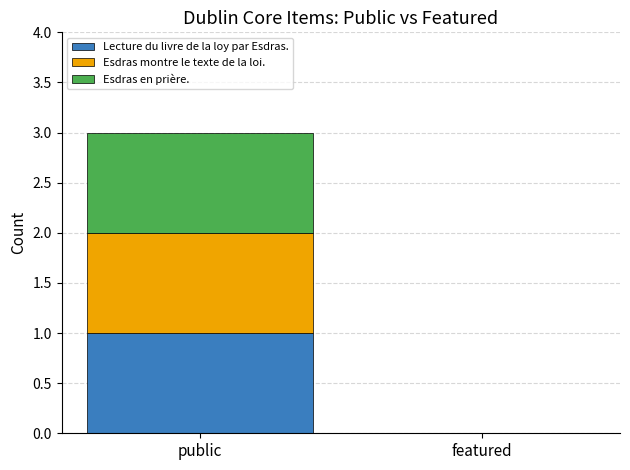

Which category has the highest value in the Lecture du livre de la loy par Esdras. series?

public